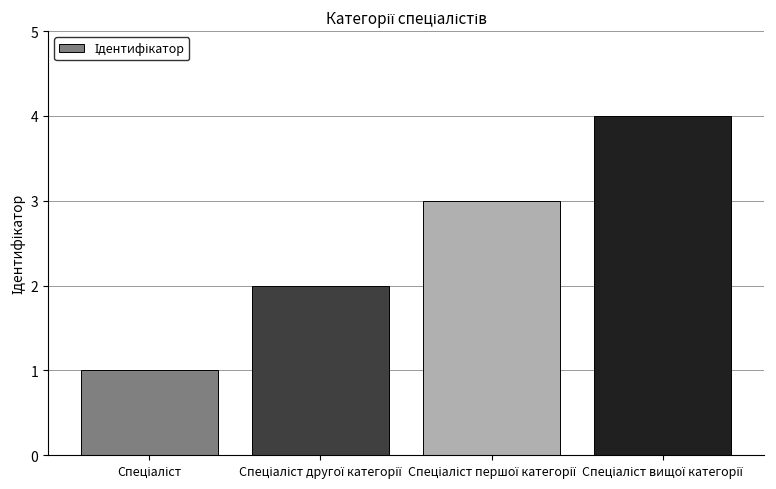

Count the values in the range 2 to 4.

3